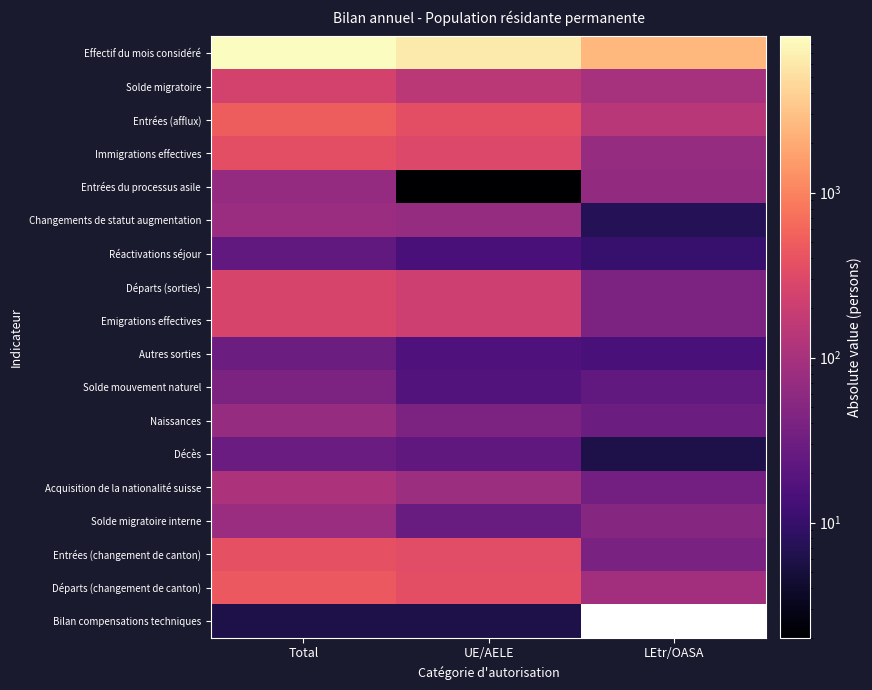

Which has a higher value, LEtr/OASA or Total?

Total